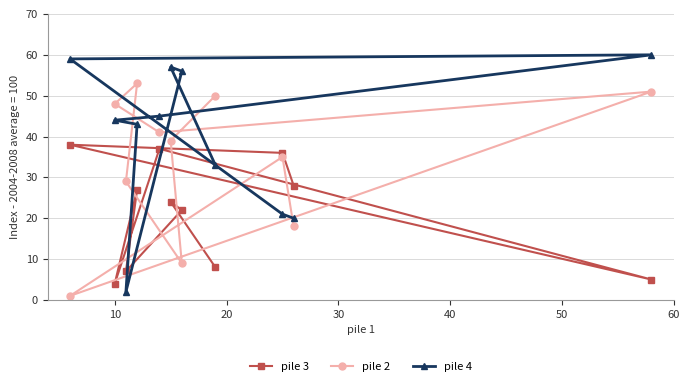

Reading right to left, transcribe all the data shown in this chart.

pile 3: 5	28	36	8	22	24	37	27	7	4	38
pile 2: 51	18	35	50	9	39	41	53	29	48	1
pile 4: 60	20	21	33	56	57	45	43	2	44	59